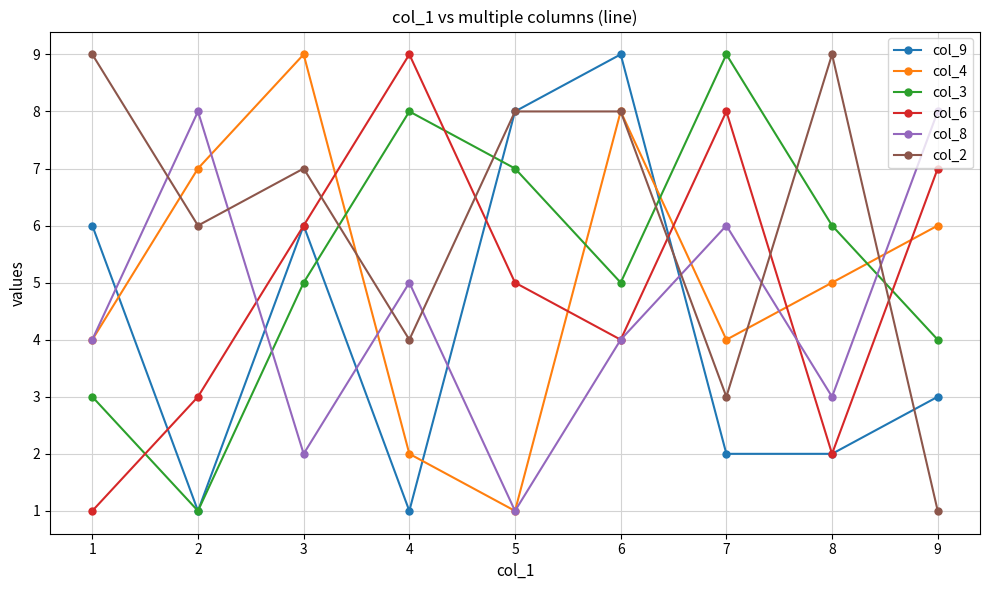

True or false: col_9 has a value of 1 at 7.

False